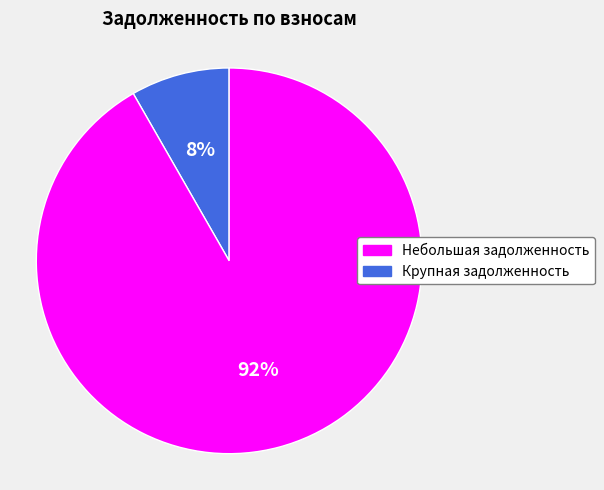

To the nearest percent, what is the average slice percentage?

50%